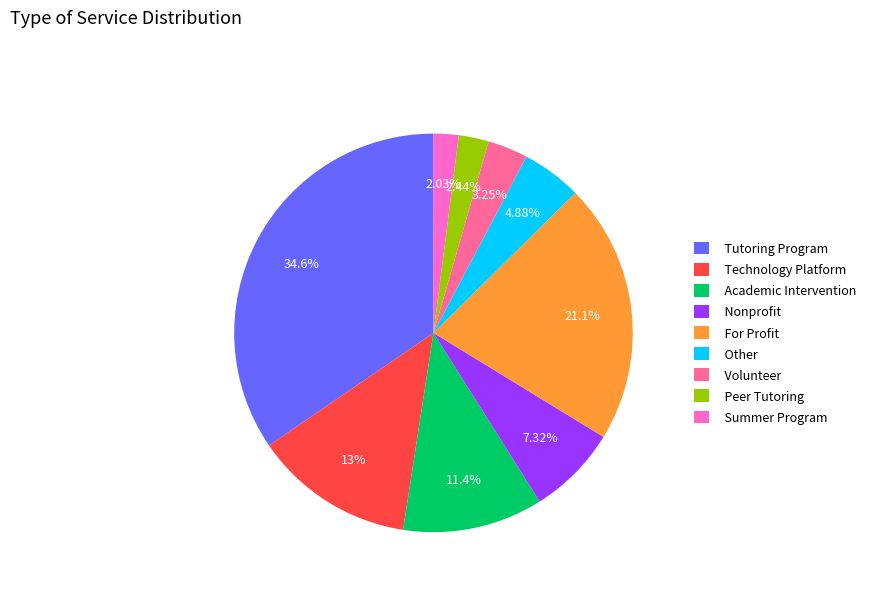

Is it true that For Profit is 21% of the pie?

True